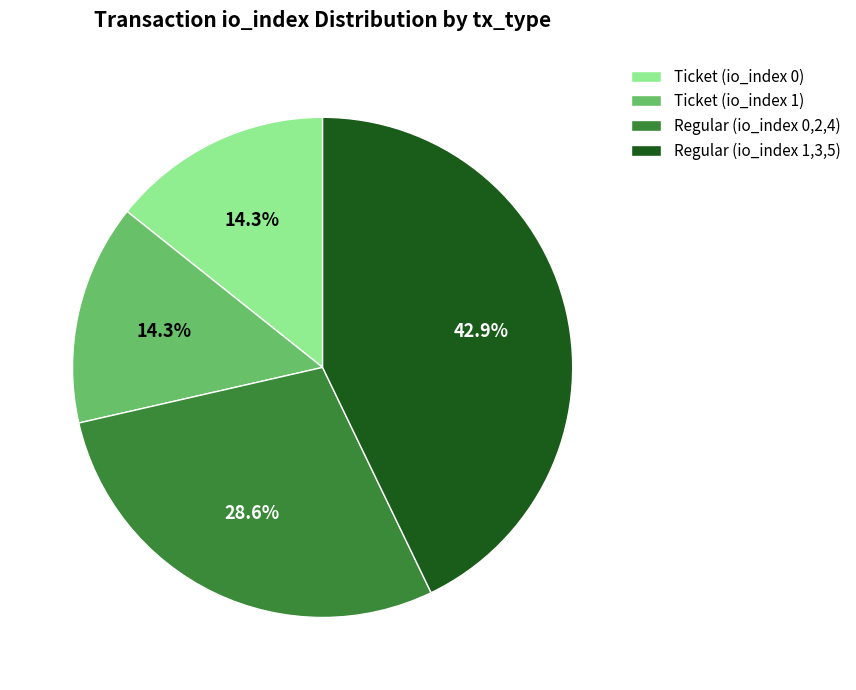

Which category has the biggest portion of the pie?

Regular (io_index 1,3,5)